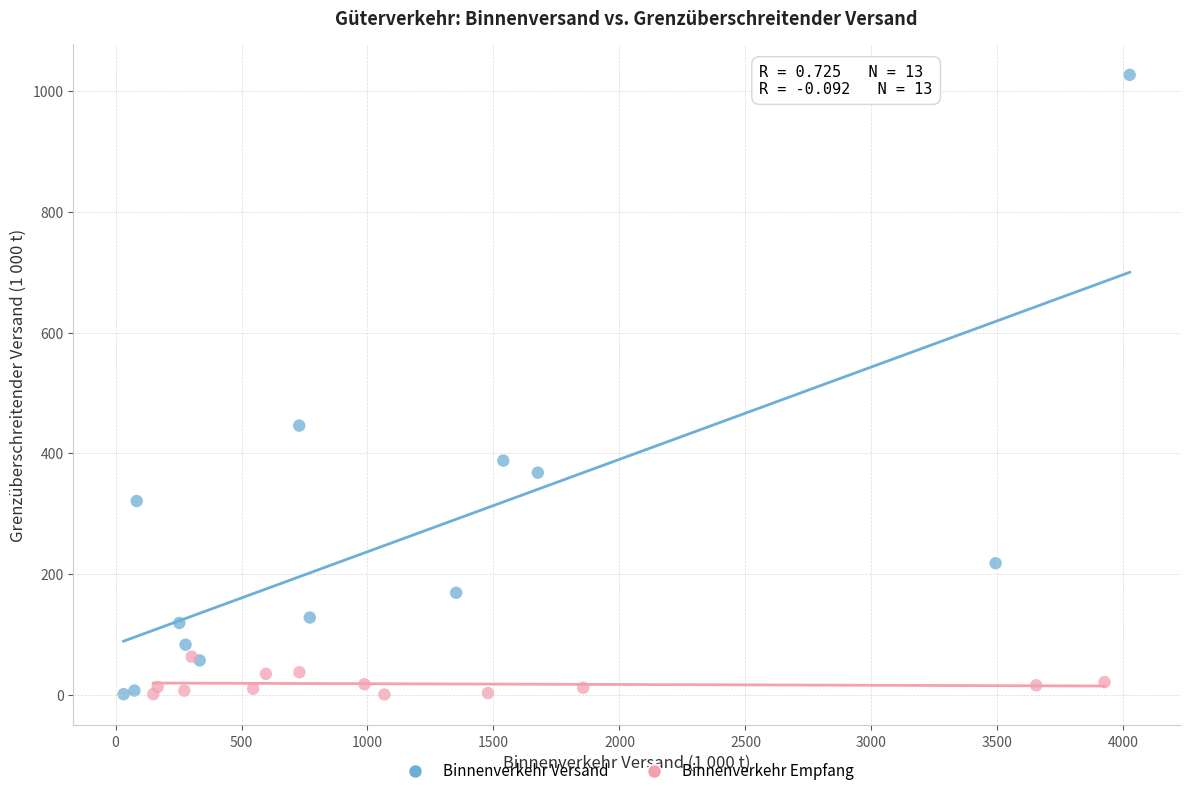

Which series reaches the maximum Y coordinate?

Binnenverkehr Versand